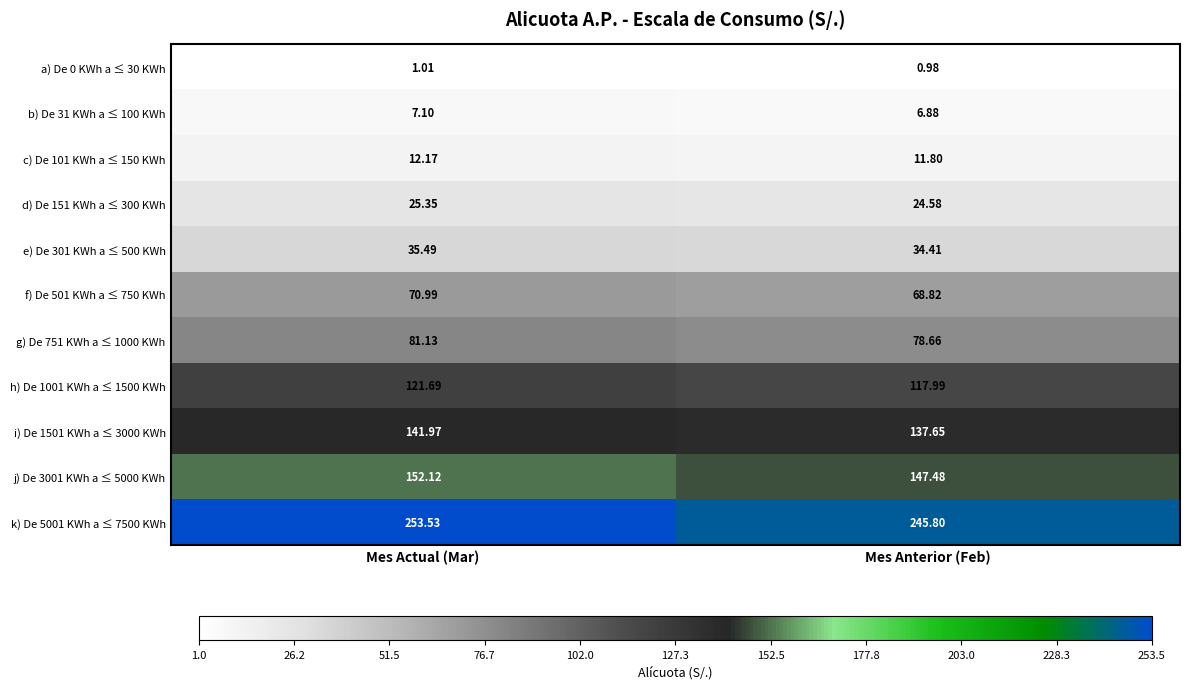

Where is k) De 5001 KWh a ≤ 7500 KWh nearest to the value 249?

Mes Anterior (Feb)